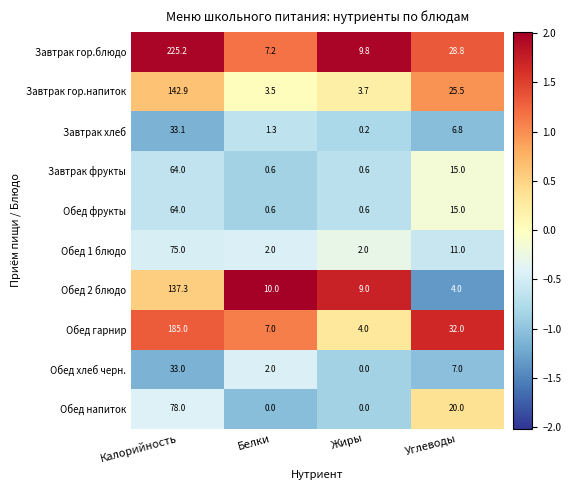

What is the sum of the Завтрак фрукты values at Калорийность and Жиры?

64.6